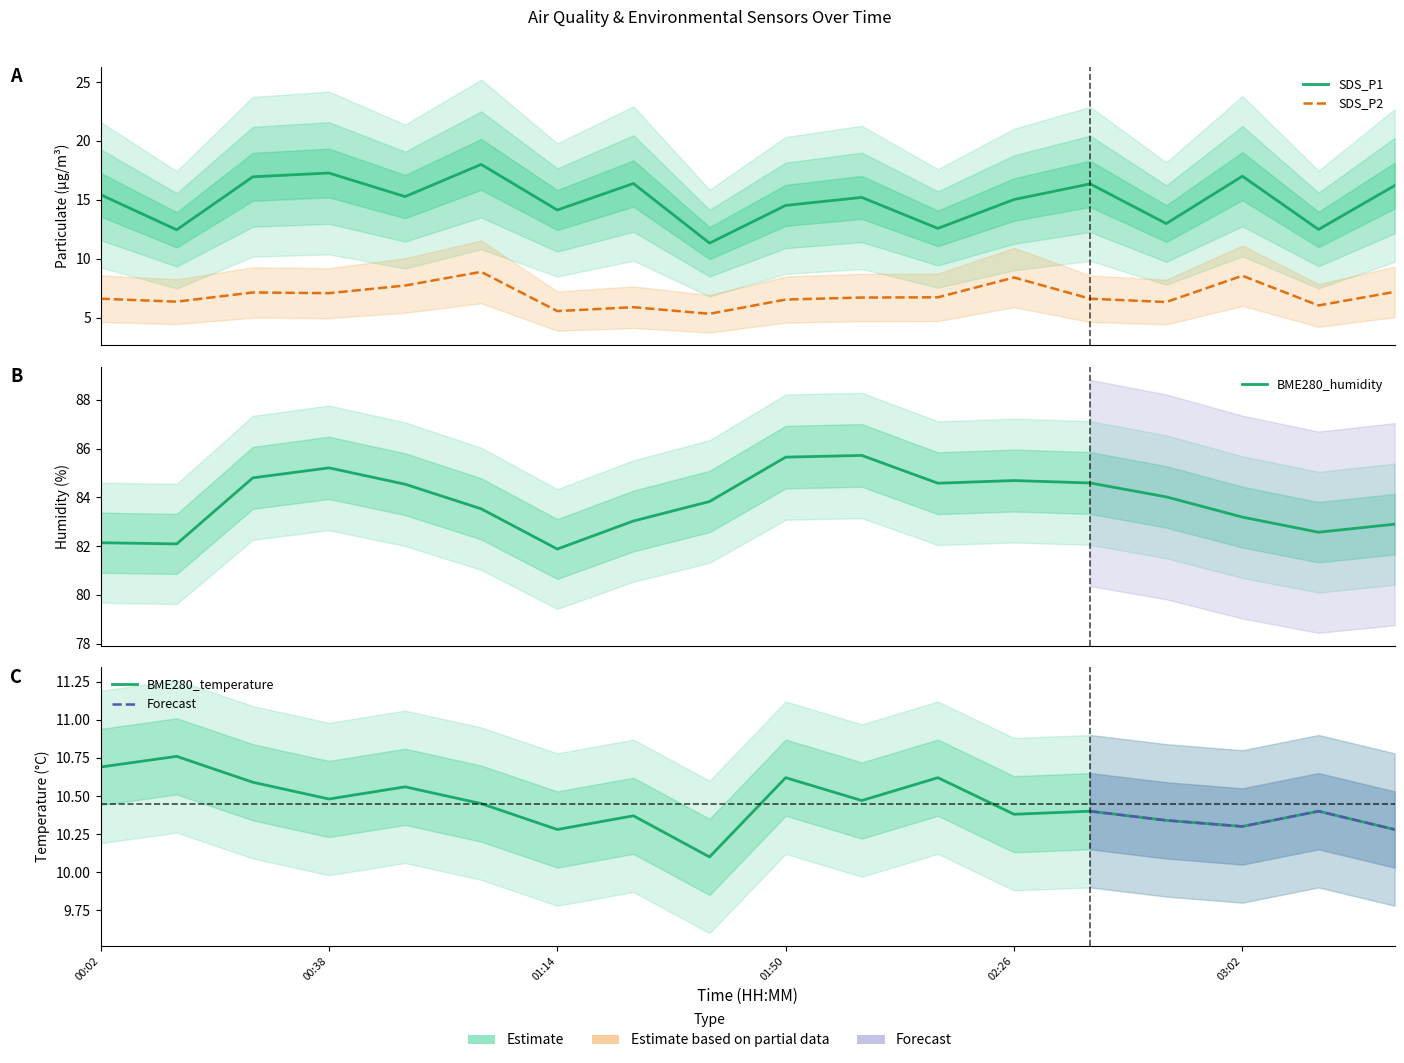

At which category does SDS_P2 reach its first local peak?

00:26